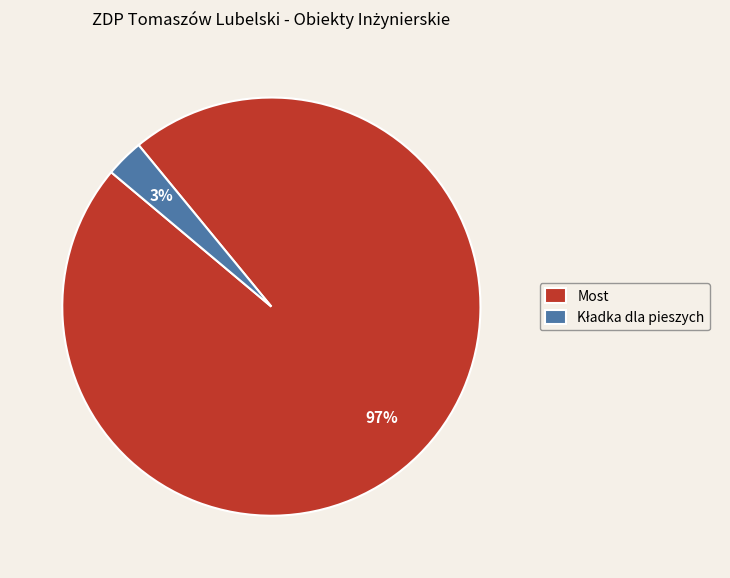

What is the majority slice?

Most